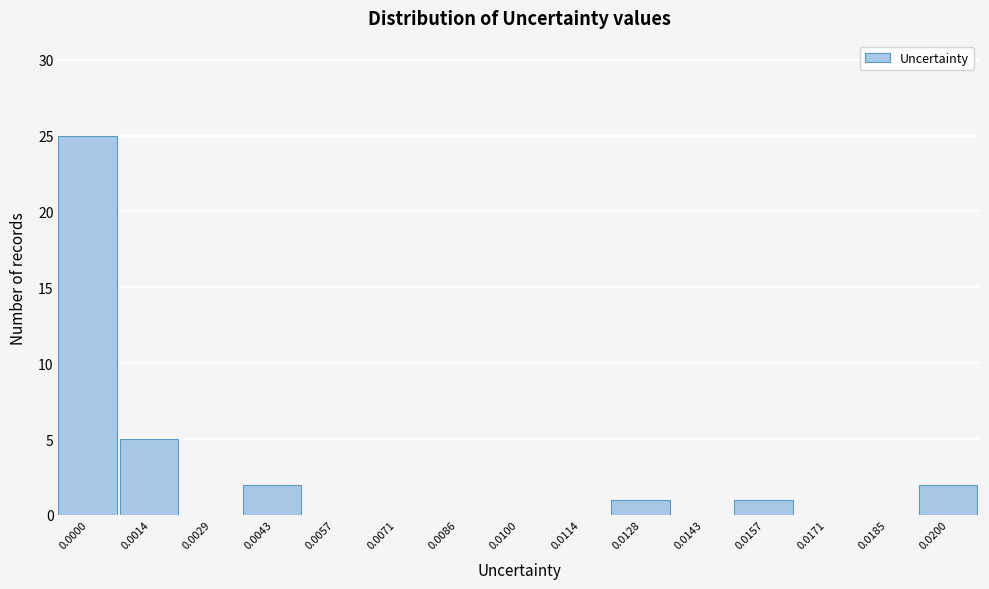

Reading left to right, list all the values displayed in this chart.

0.0000=25	0.0014=5	0.0029=0	0.0043=2	0.0057=0	0.0071=0	0.0086=0	0.0100=0	0.0114=0	0.0128=1	0.0143=0	0.0157=1	0.0171=0	0.0185=0	0.0200=2